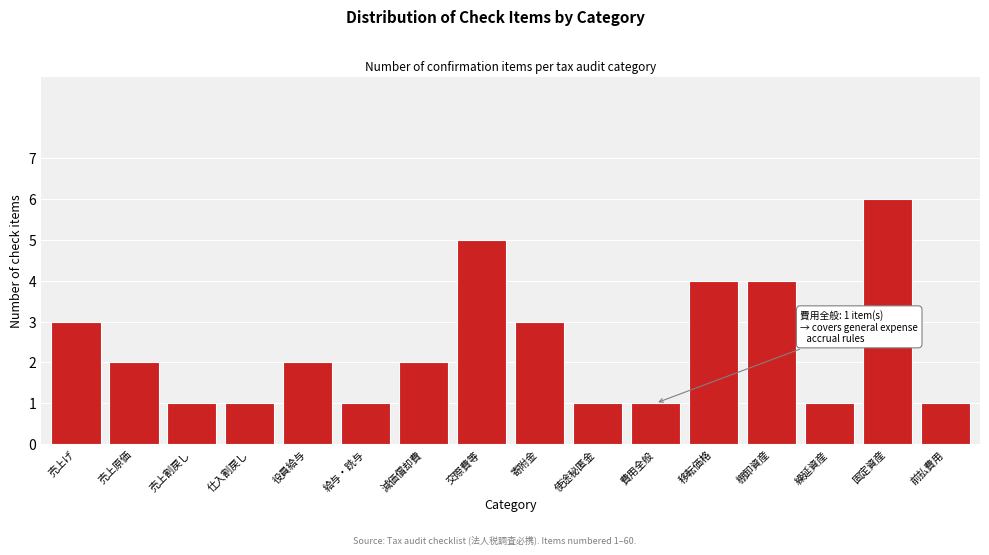

Reading left to right, list all the values displayed in this chart.

3	2	1	1	2	1	2	5	3	1	1	4	4	1	6	1